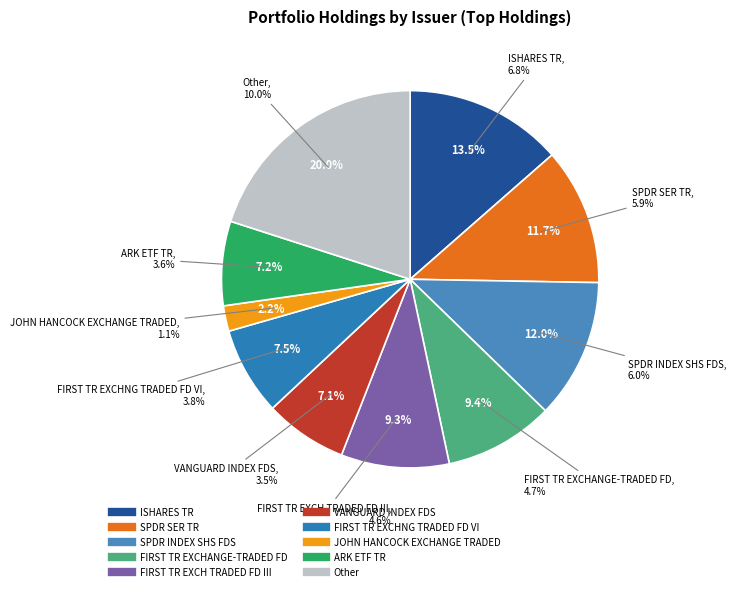

How many slices are in this pie chart?

10